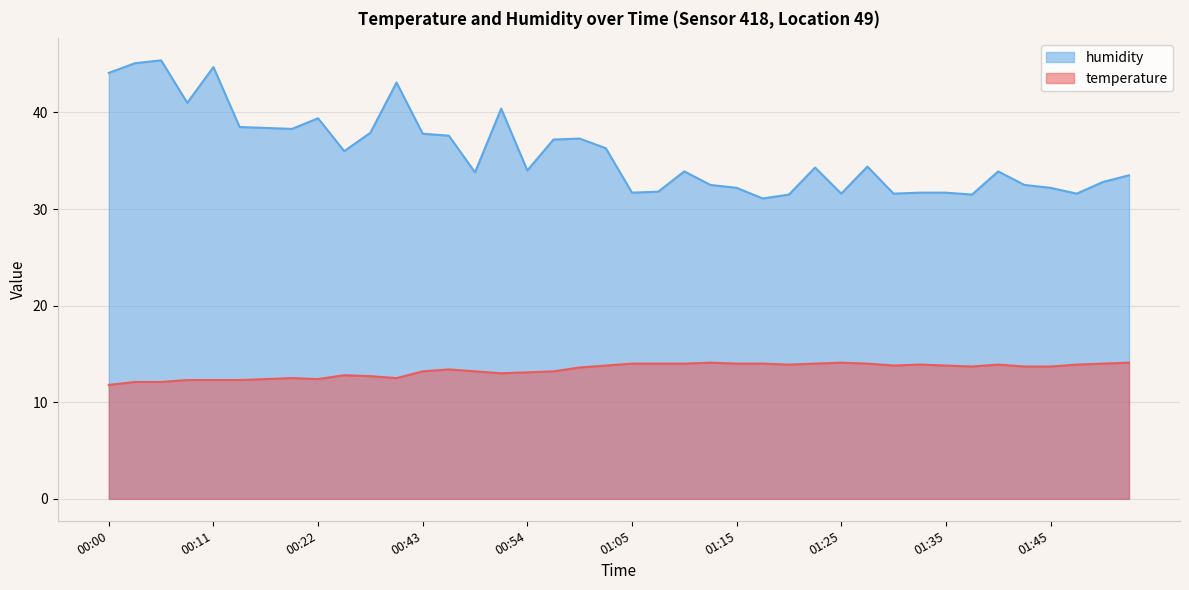

Where is the first local minimum for humidity?

00:08